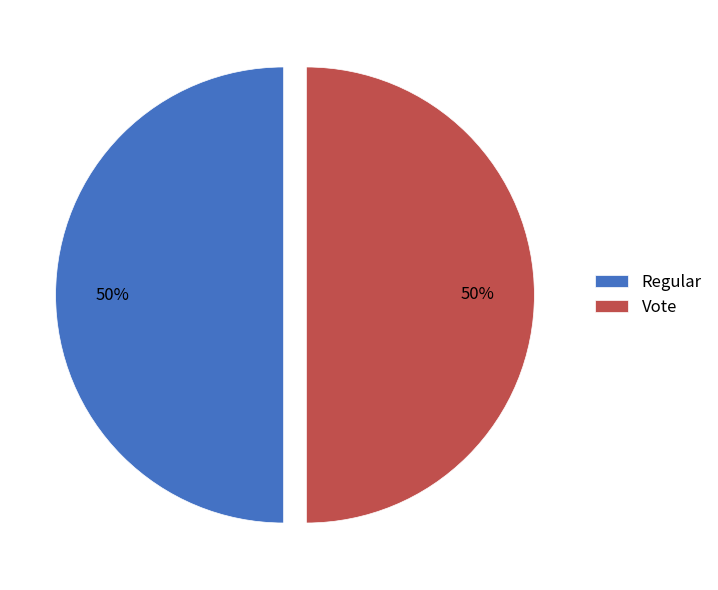

To the nearest percent, what is the difference between the largest and smallest slice percentages?

0%